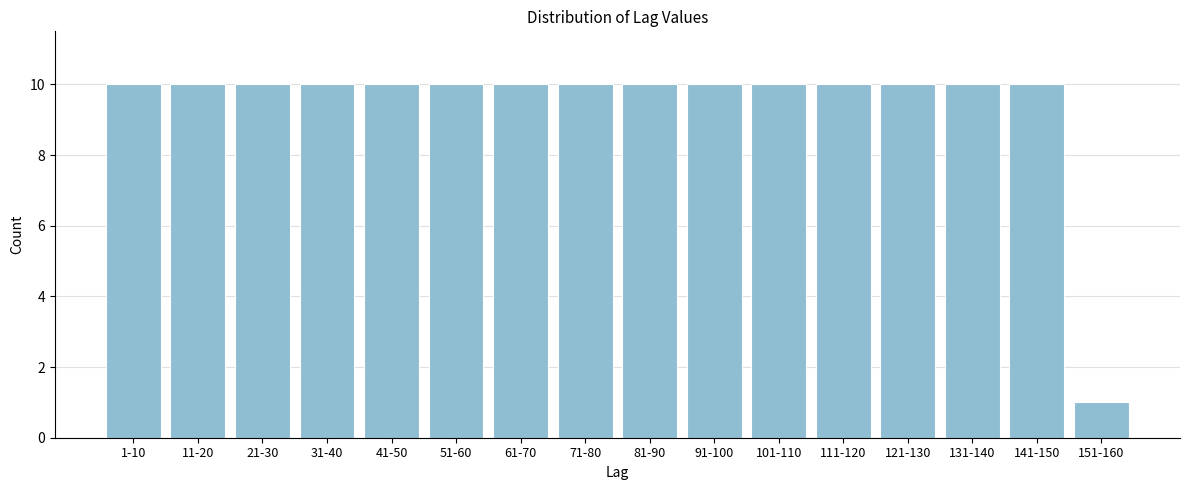

Reading right to left, what are all the values shown in this chart?

151-160=1	141-150=10	131-140=10	121-130=10	111-120=10	101-110=10	91-100=10	81-90=10	71-80=10	61-70=10	51-60=10	41-50=10	31-40=10	21-30=10	11-20=10	1-10=10